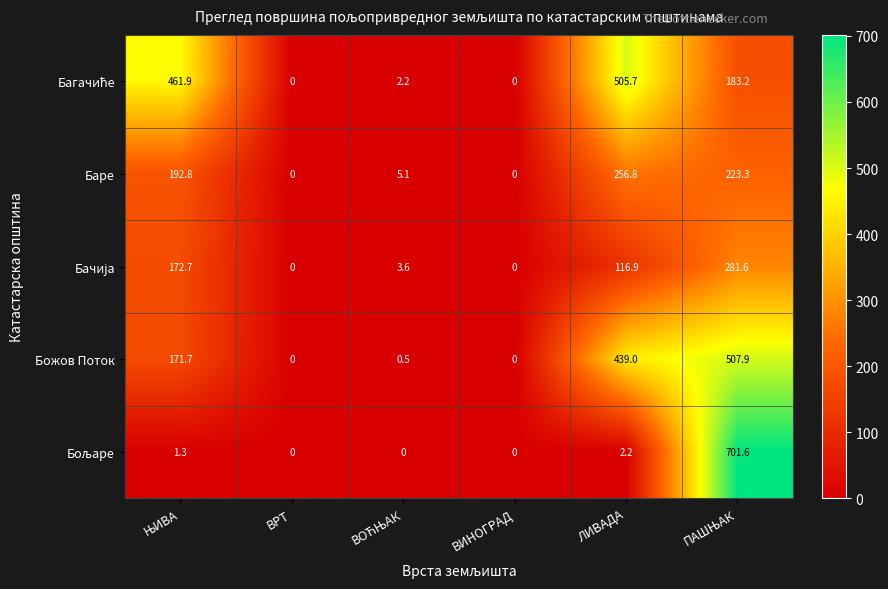

What is the difference between the maximum and minimum values in the Божов Поток series?

507.9